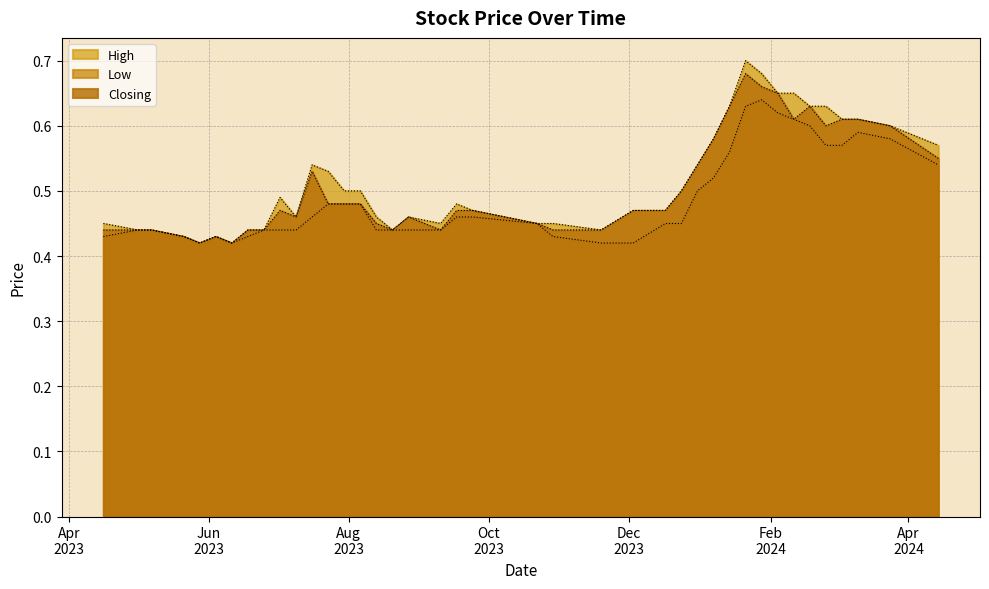

Does the chart have visible grid lines?

Yes